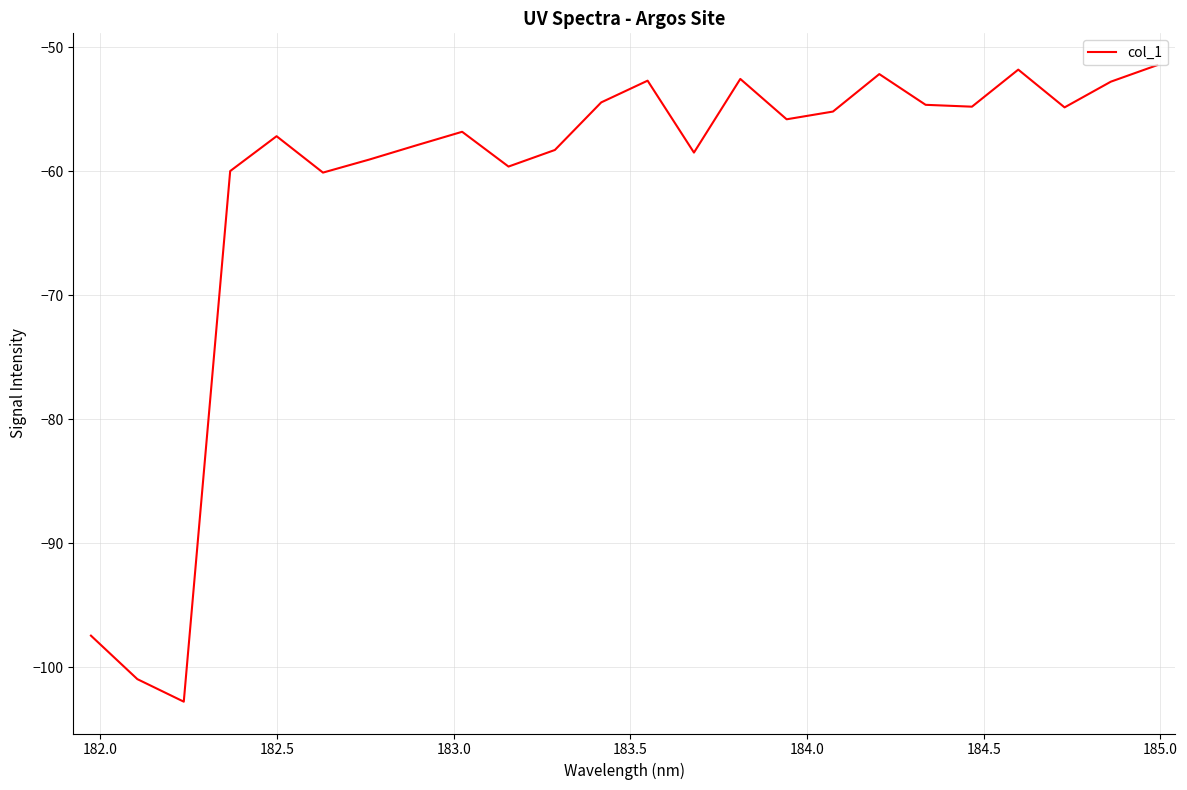

What is the smallest value displayed?

-102.8